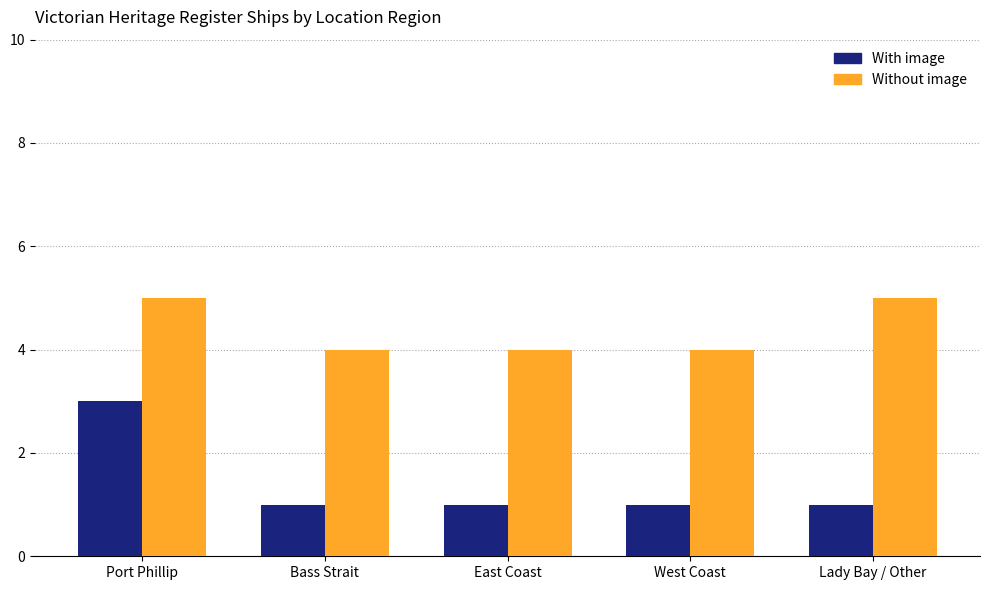

What are all the series names shown in the legend?

With image, Without image